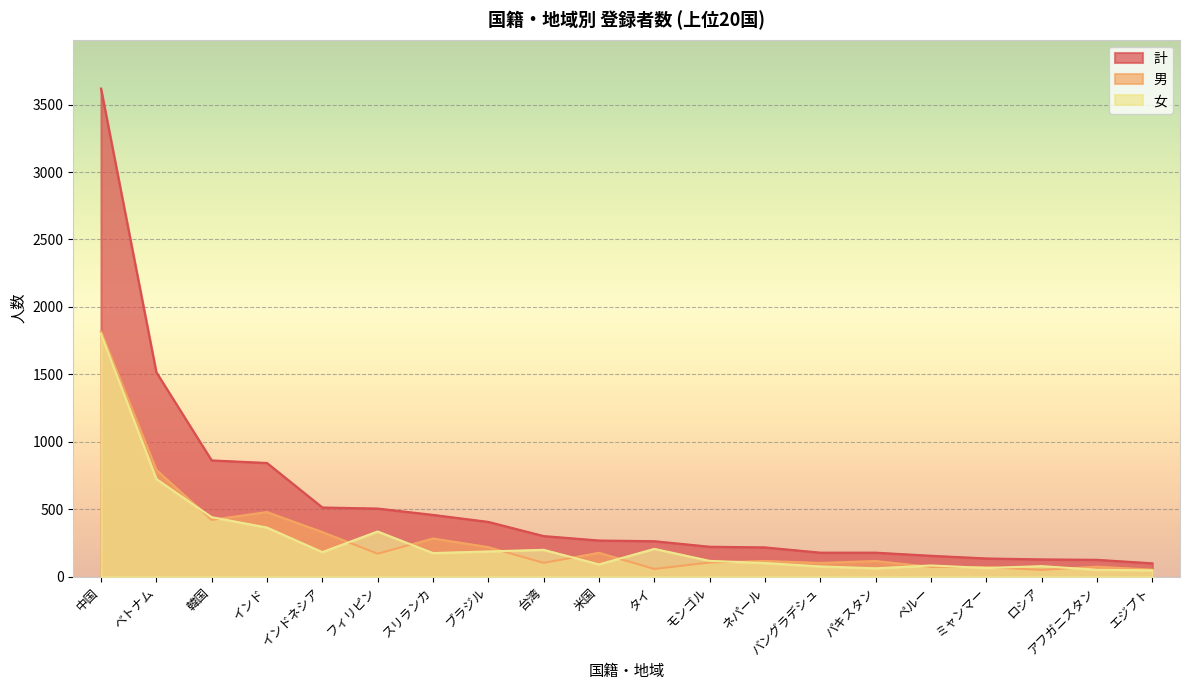

How many lines are shown in the chart?

3